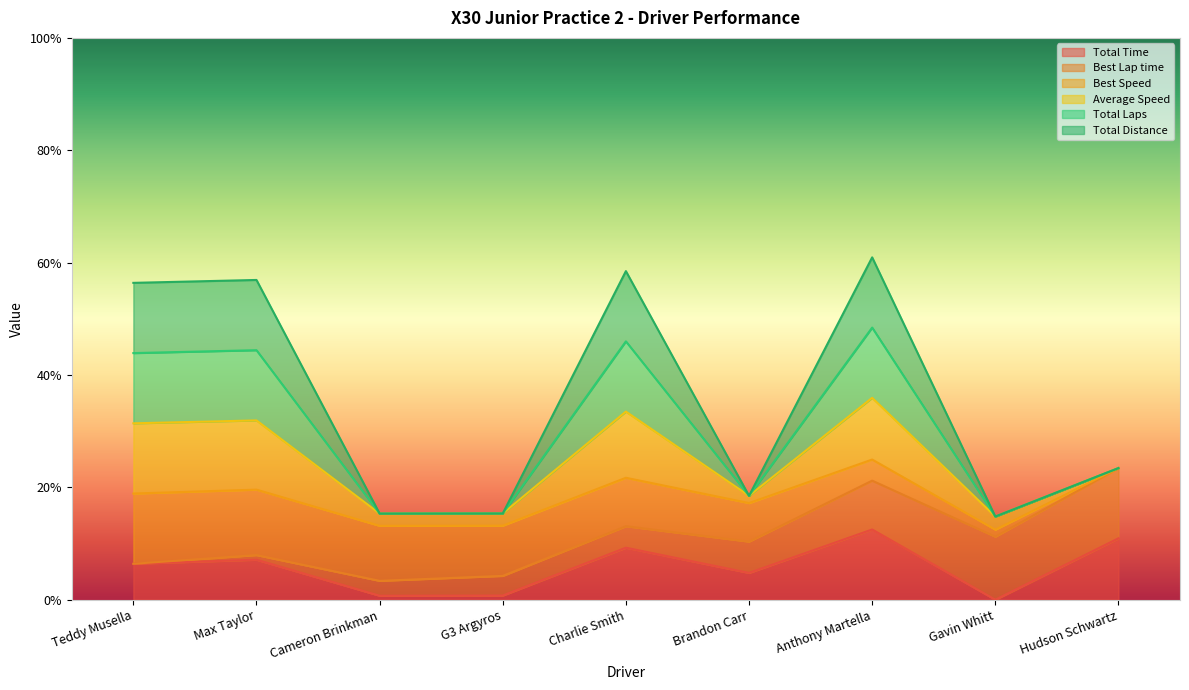

True or false: Total Laps and Total Time intersect in this chart.

False